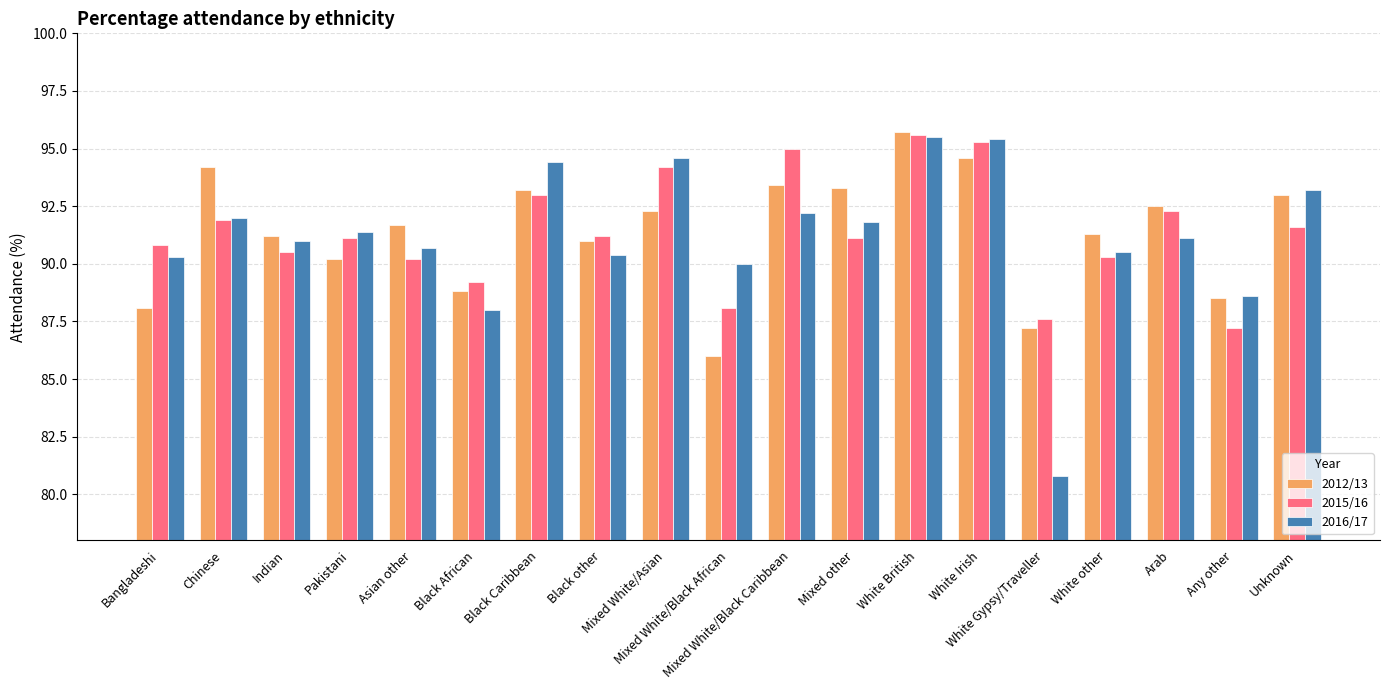

What is the label of the 11th bar from the right?

Mixed White/Asian